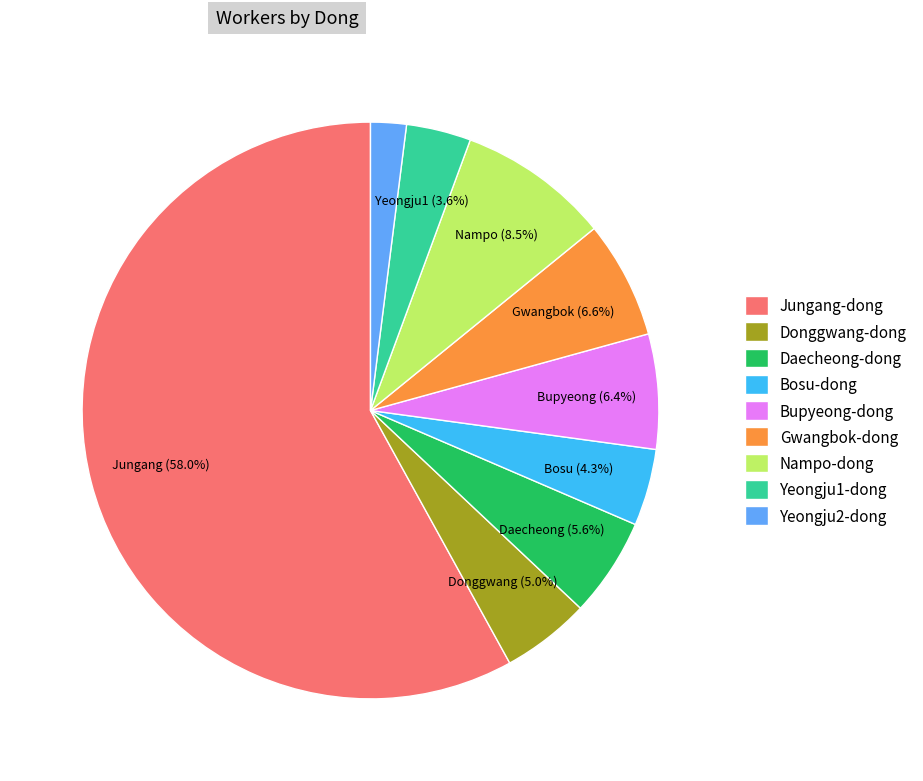

Which category has the biggest portion of the pie?

Jungang-dong